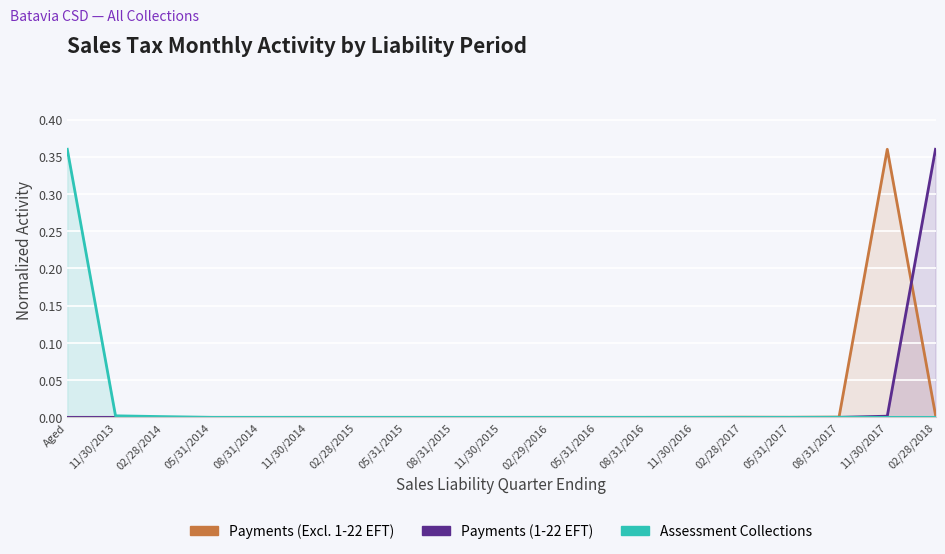

In Assessment Collections, how many points are higher than both neighbors (excluding endpoints)?

2